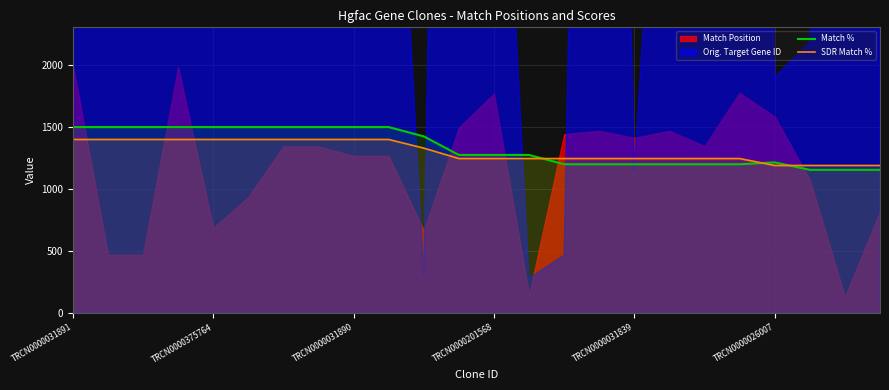

At which category is the sum across all series the highest?

TRCN0000031891